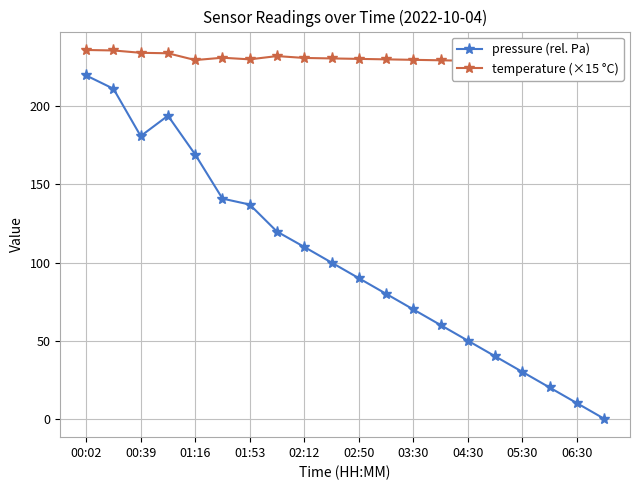

What are all the series names shown in the legend?

pressure (rel. Pa), temperature (×15 °C)